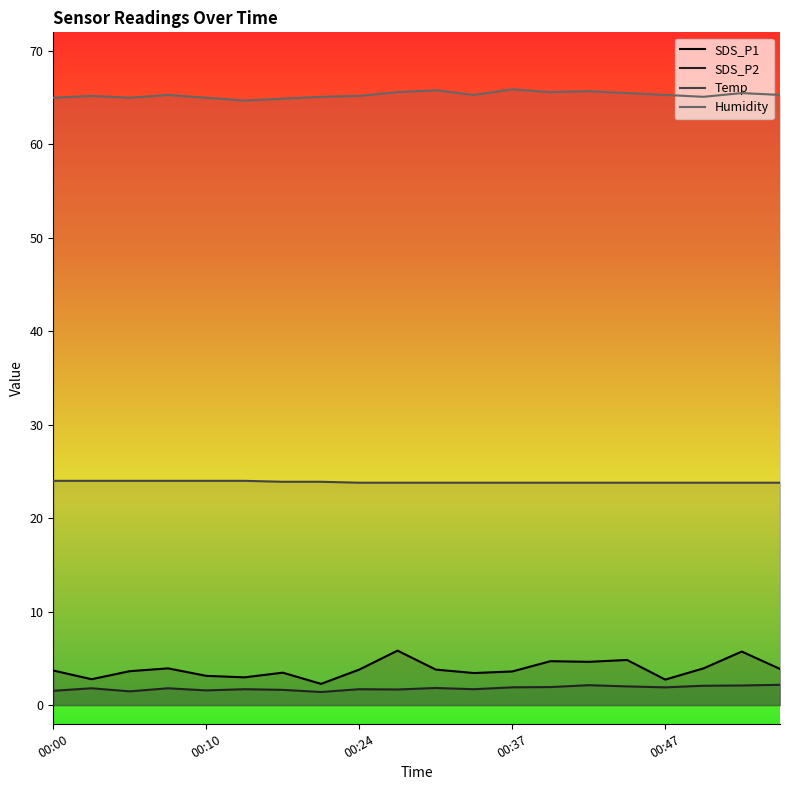

True or false: Humidity has more than 2 interior local peaks.

True